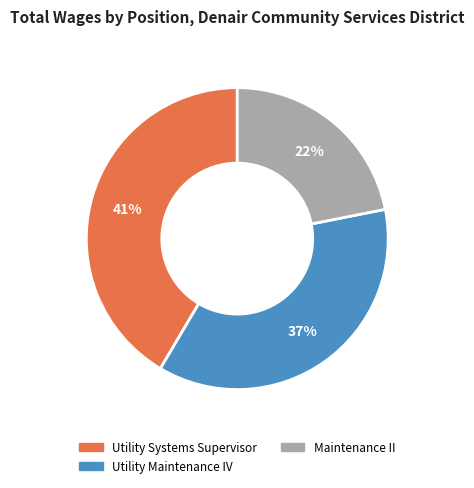

Rank the categories by value from highest to lowest.

Utility Systems Supervisor, Utility Maintenance IV, Maintenance II